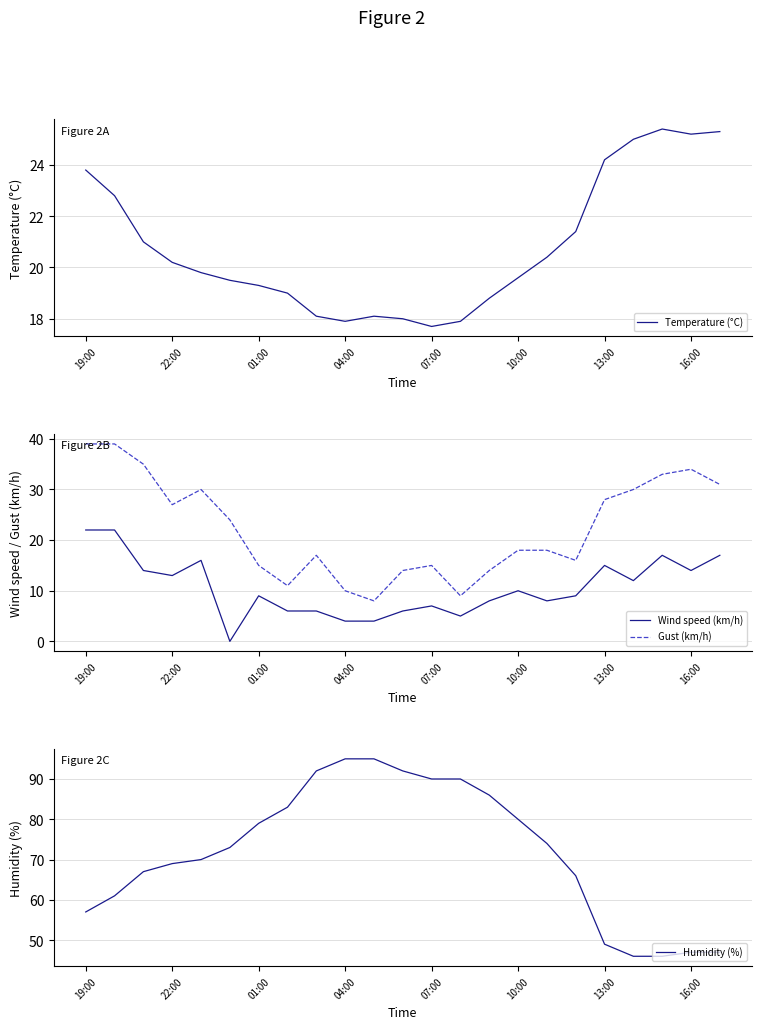

Is this an area chart (filled region under the line)?

No